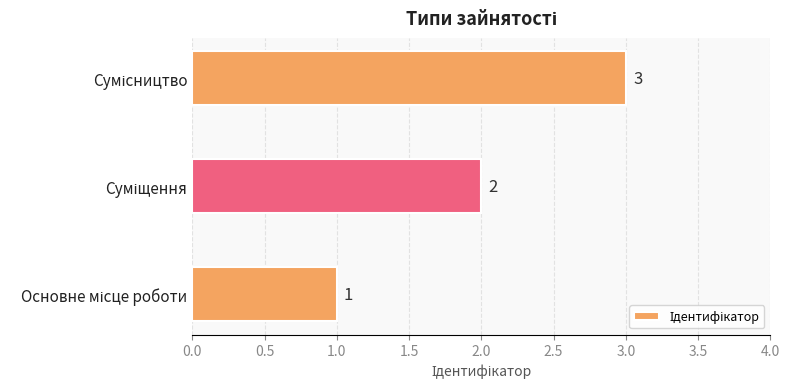

Count the values in the range 1 to 3.

3